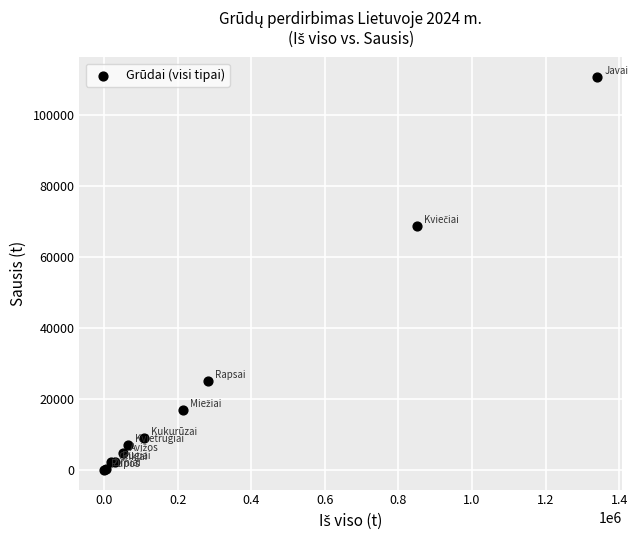

What Y value in the scatter plot is closest to 55407?

68842.6